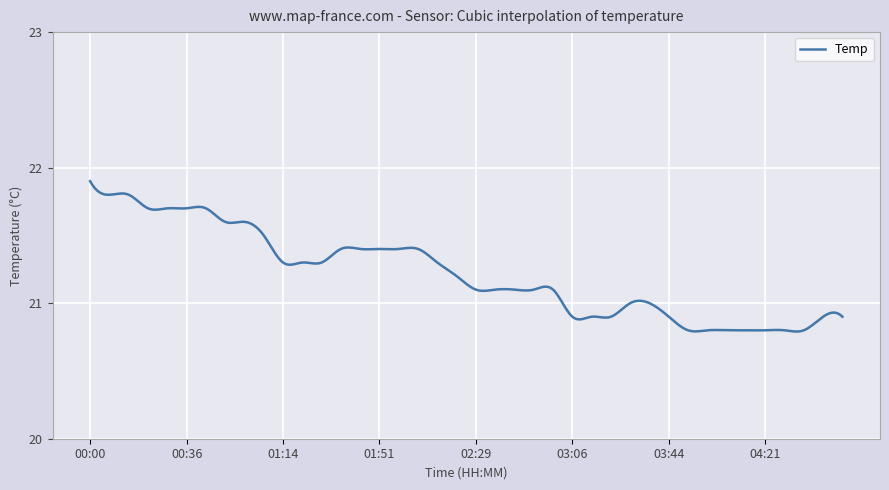

Rank the categories by value from highest to lowest.

00:00, 00:07, 00:14, 00:22, 00:29, 00:36, 00:44, 00:51, 00:59, 01:06, 01:36, 01:44, 01:51, 01:59, 02:06, 01:14, 01:21, 01:29, 02:14, 02:21, 02:29, 02:36, 02:44, 02:51, 02:59, 03:29, 03:36, 03:06, 03:14, 03:21, 03:44, 04:44, 04:51, 03:51, 03:59, 04:06, 04:14, 04:21, 04:29, 04:36